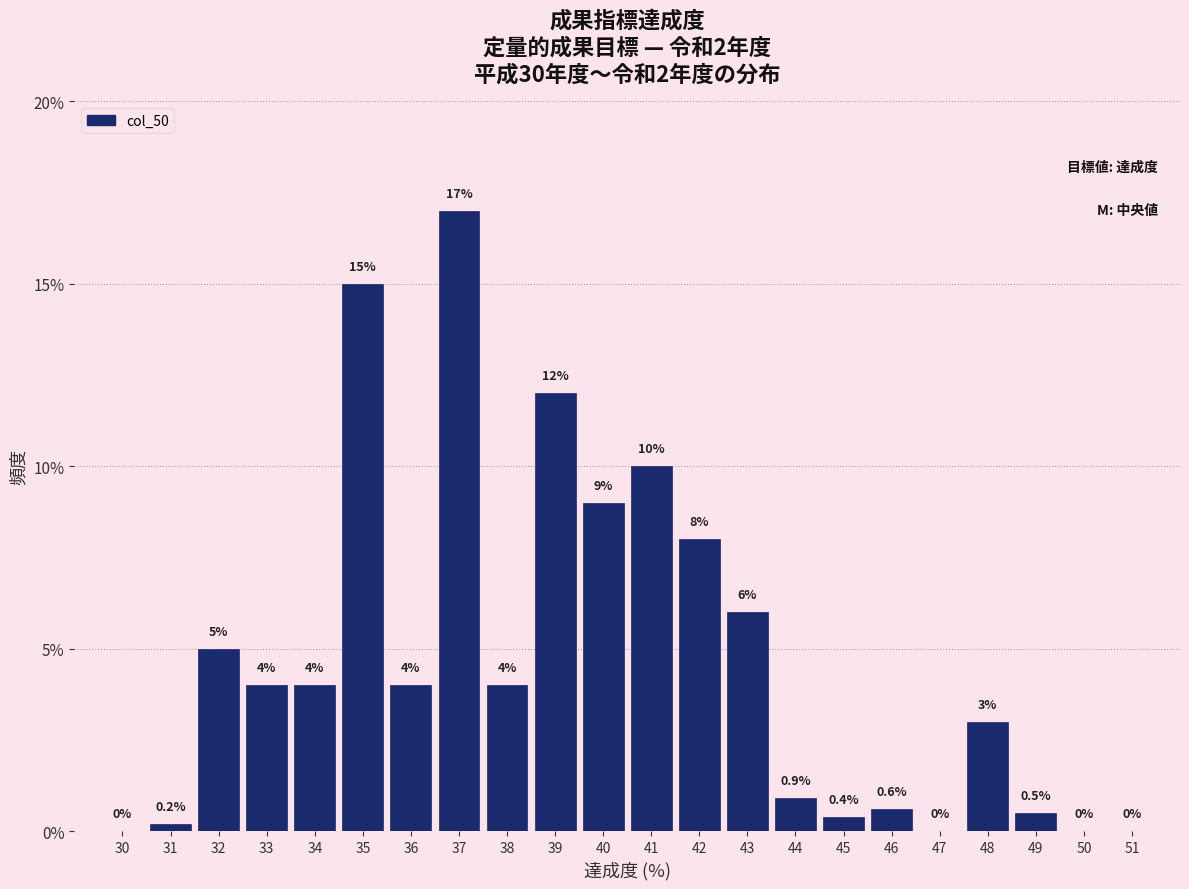

Reading left to right, what are all the values shown in this chart?

30=0.0	31=0.2	32=5.0	33=4.0	34=4.0	35=15.0	36=4.0	37=17.0	38=4.0	39=12.0	40=9.0	41=10.0	42=8.0	43=6.0	44=0.9	45=0.4	46=0.6	47=0.0	48=3.0	49=0.5	50=0.0	51=0.0